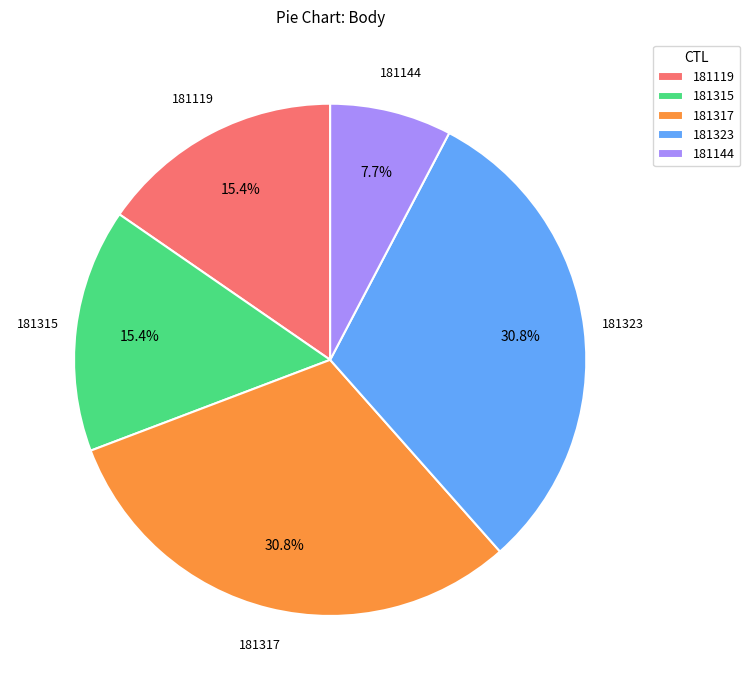

What is the ratio of the value at 181323 to the value at 181119?

2.0